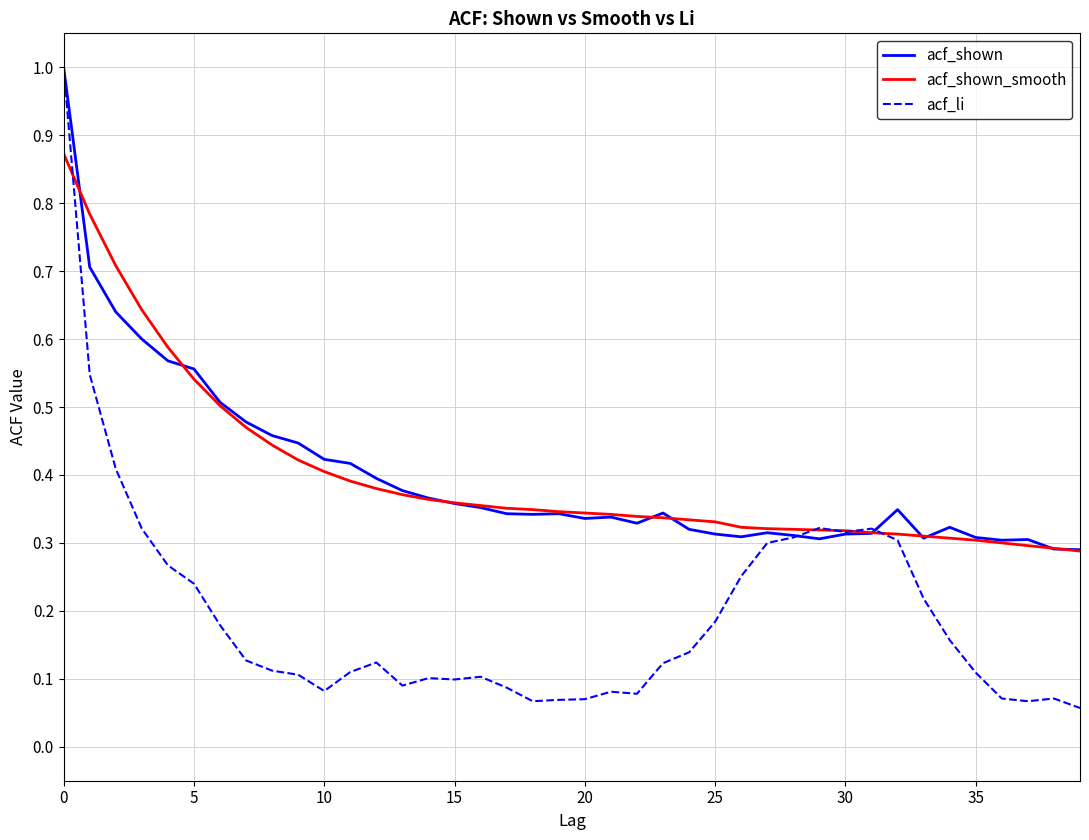

What is the highest value of the acf_shown series?

1.0